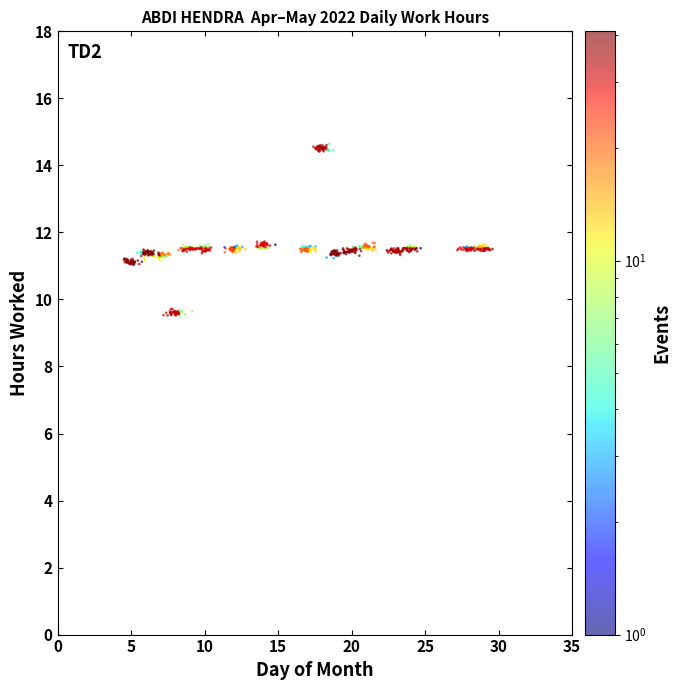

What is the range of X values (max minus min)?

25.1